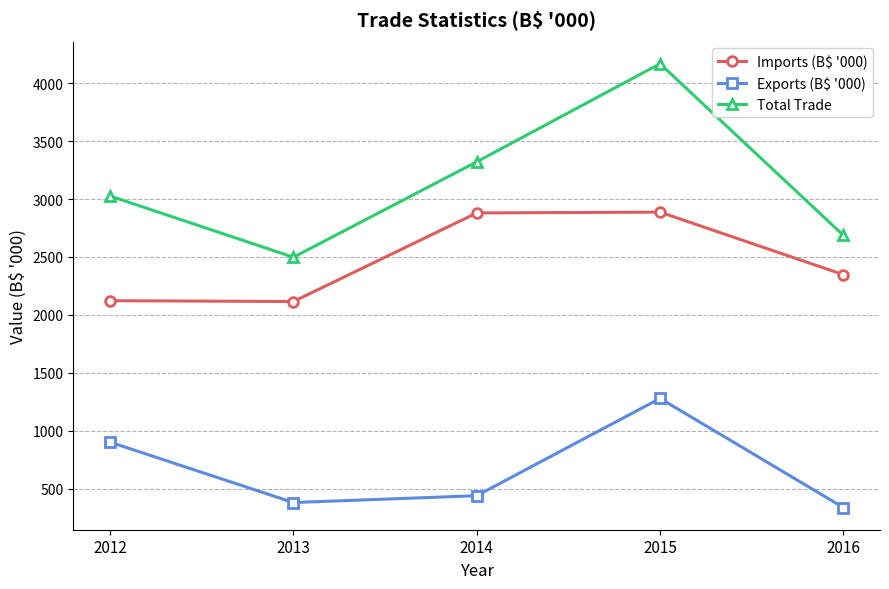

What is the difference between the Imports (B$ '000) values at 2014 and 2012?

757